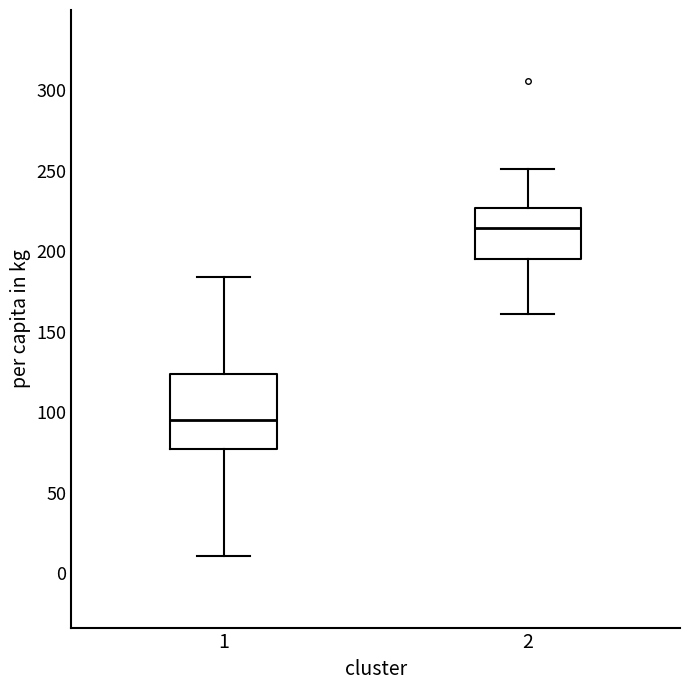

Where is the lower edge of the box at x = 2 on the y-axis? The values are not printed on the chart, so give them approximately, as read against the axis.

195